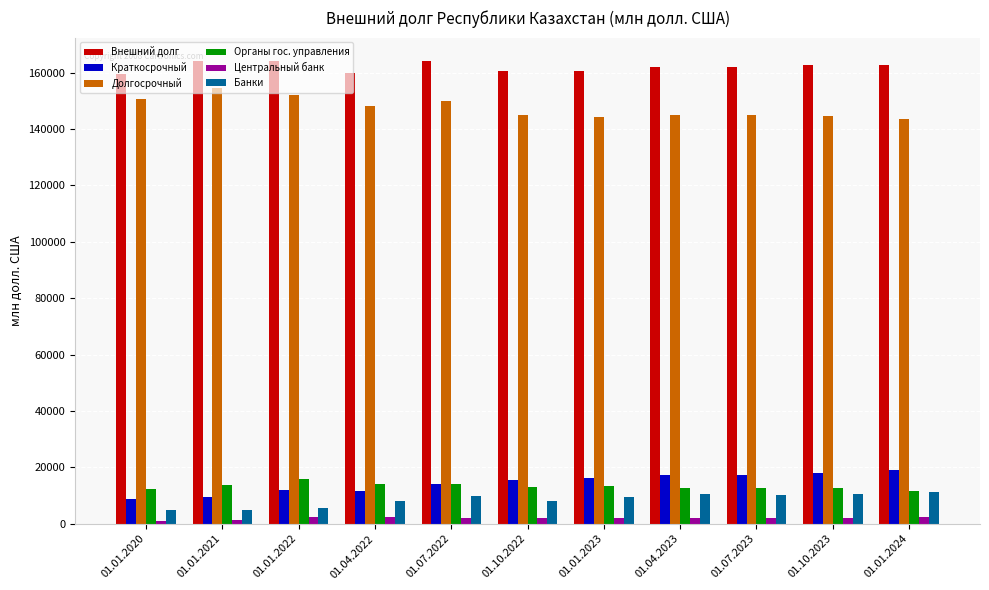

How many bars are there in each group?

6